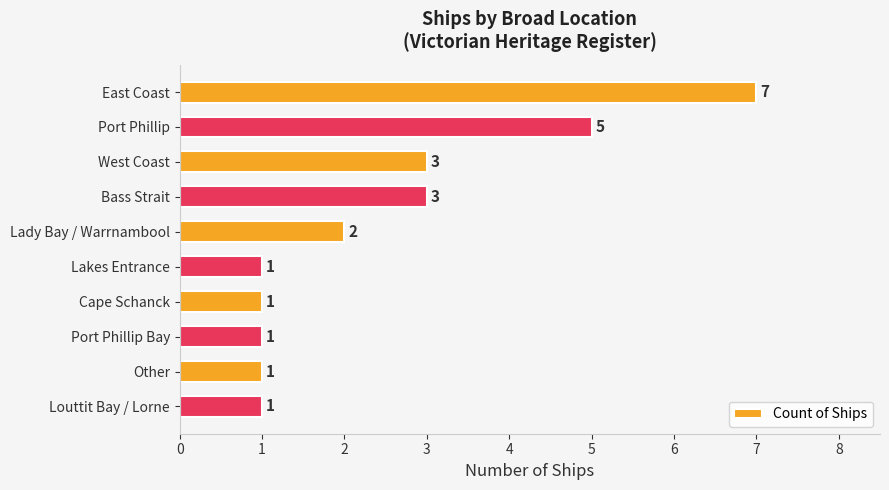

Does the chart contain any negative values?

No